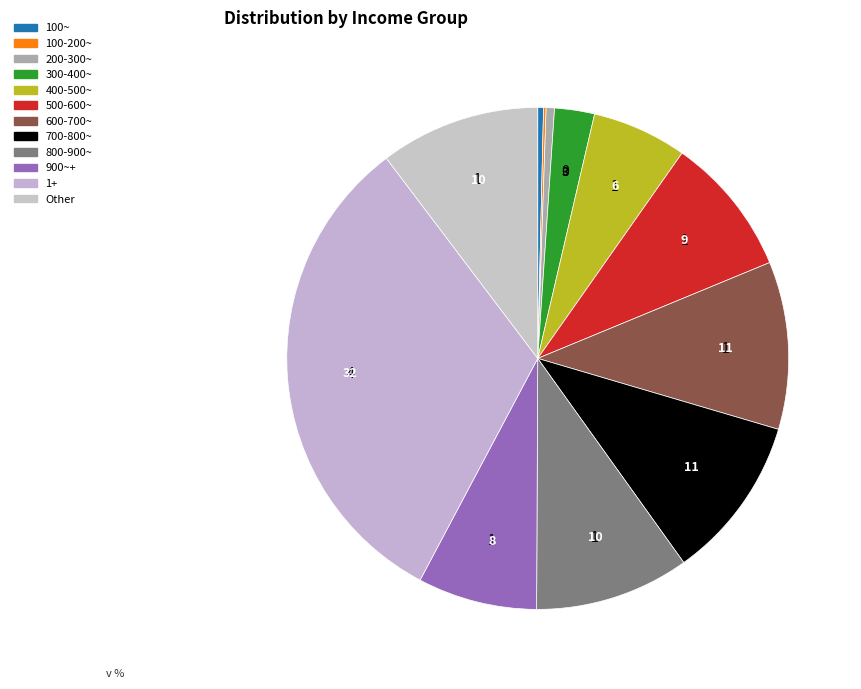

How many slices are in this pie chart?

12